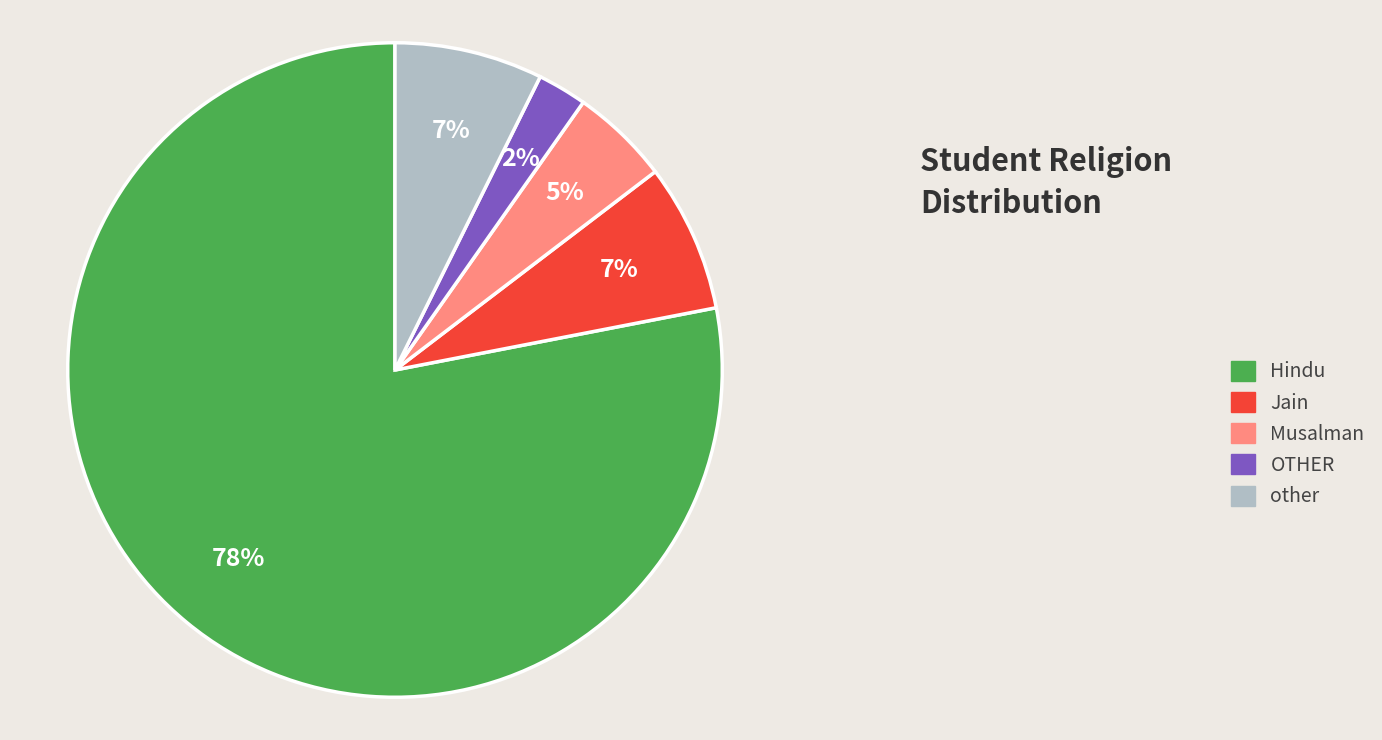

Count the number of slices in the pie.

5